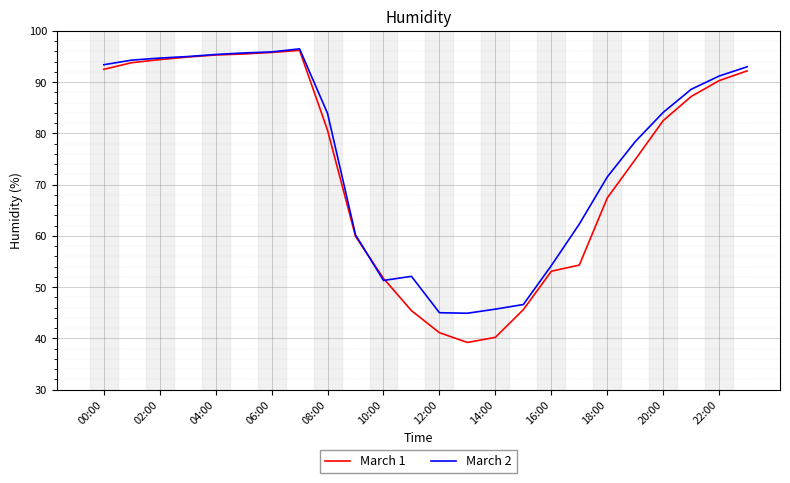

What is the maximum value shown in the chart?

96.5